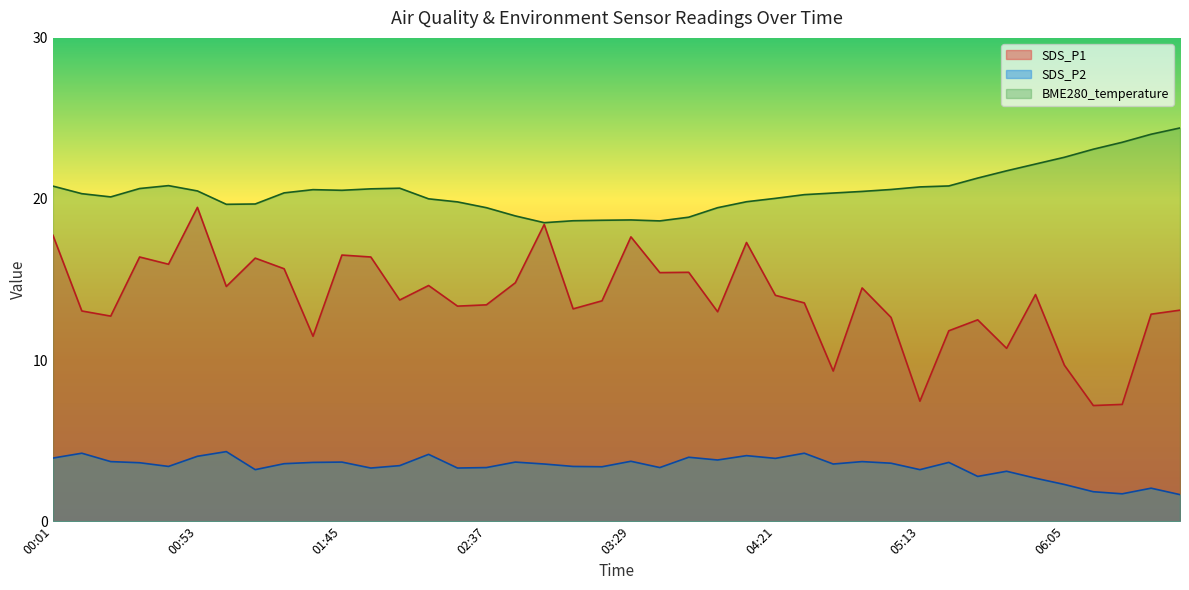

What is the lowest value of the SDS_P1 series?

7.2